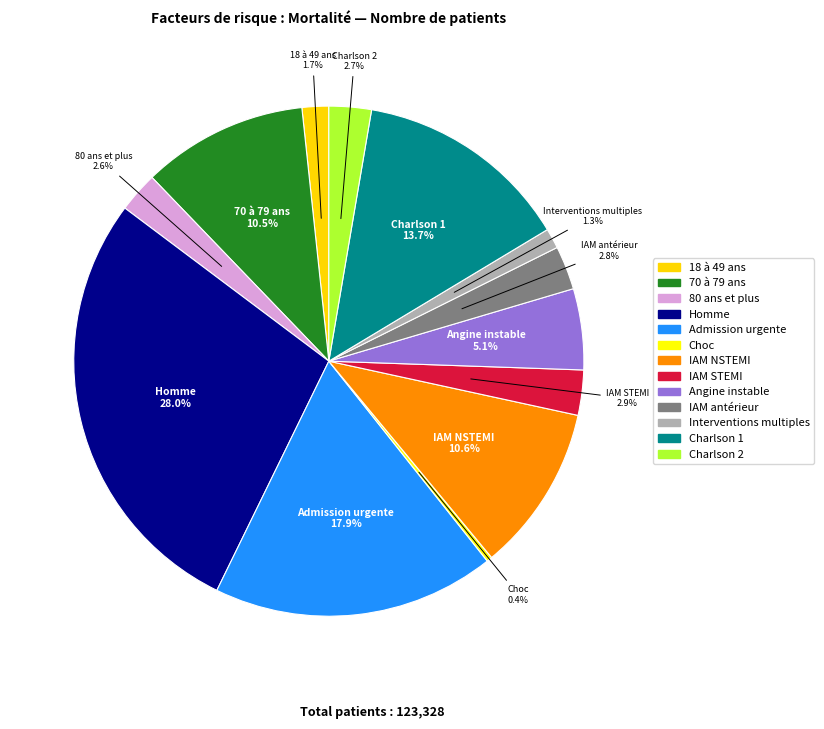

To the nearest percent, what is the combined percentage of Angine instable and Interventions multiples?

6%